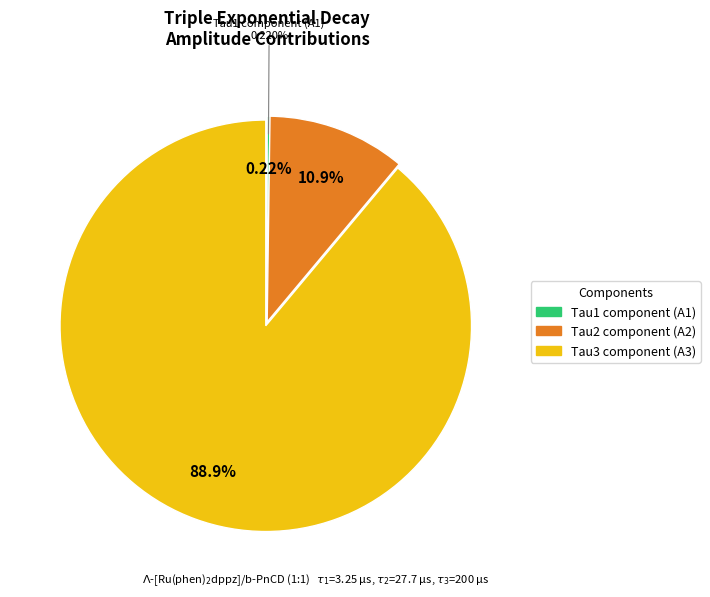

What is the change in value from A1 to A2?

+10.6